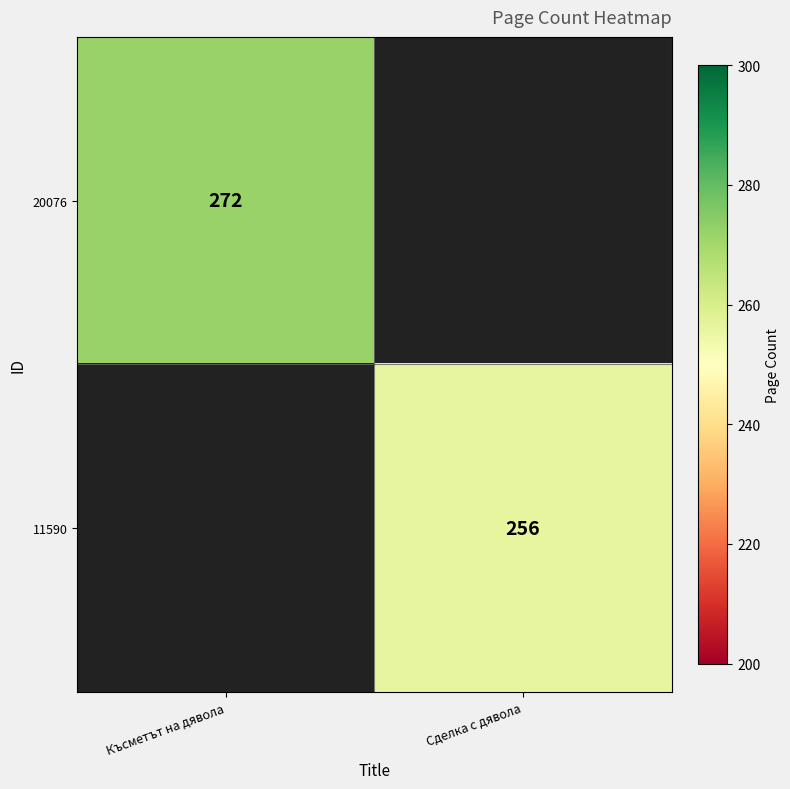

At how many categories does at least one series exceed 74?

2